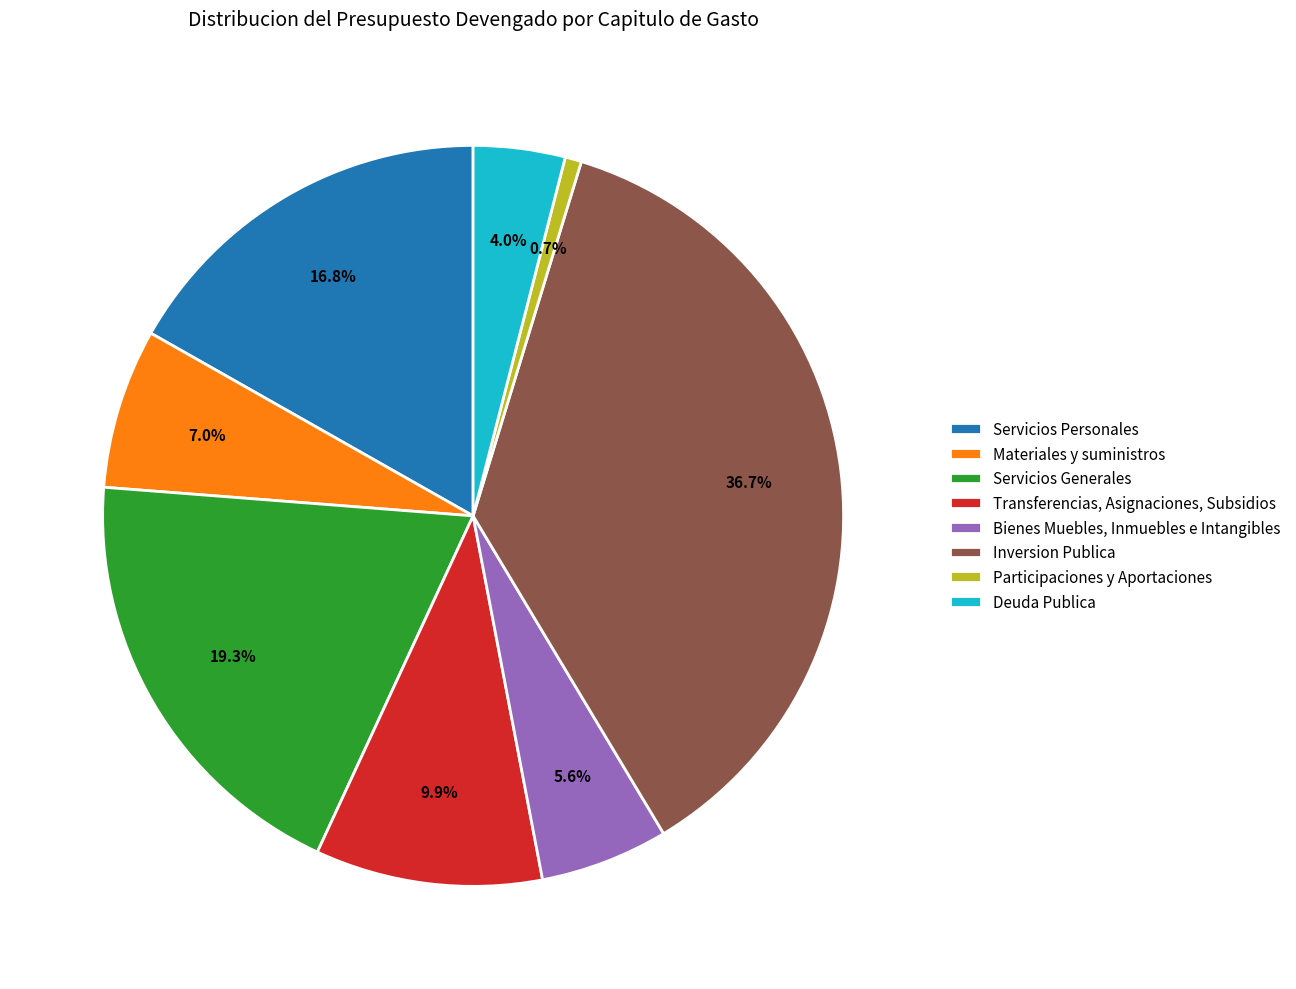

To the nearest percent, what percentage of the pie is Deuda Publica?

4%